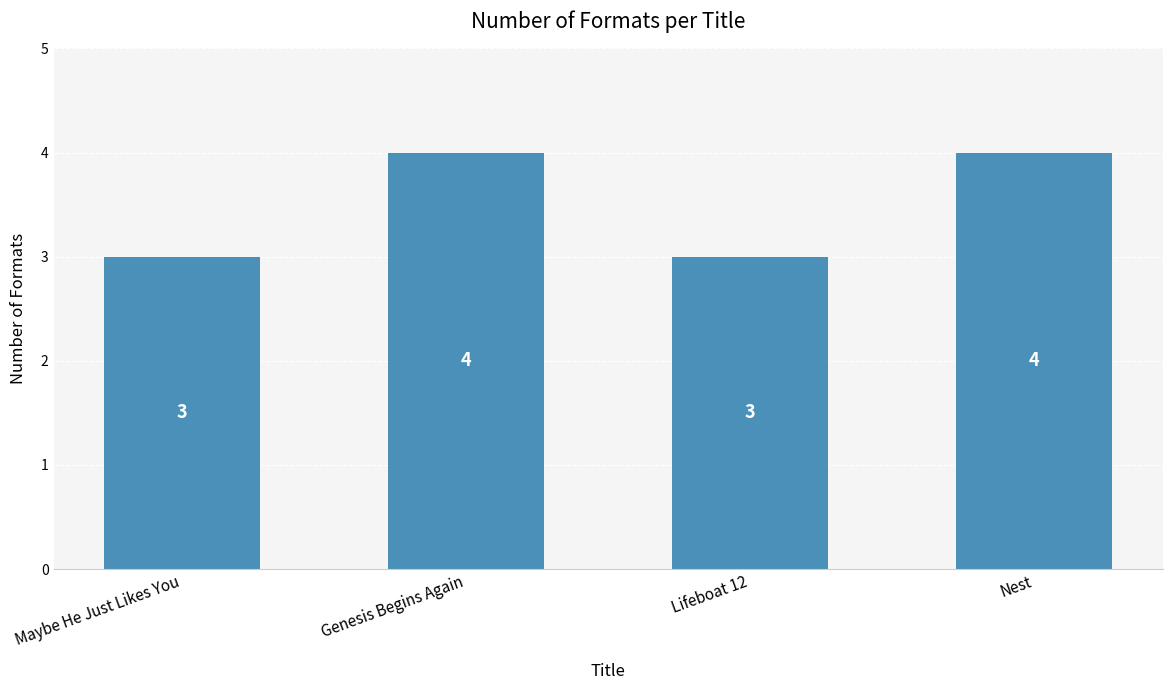

What is the sum of all values?

14